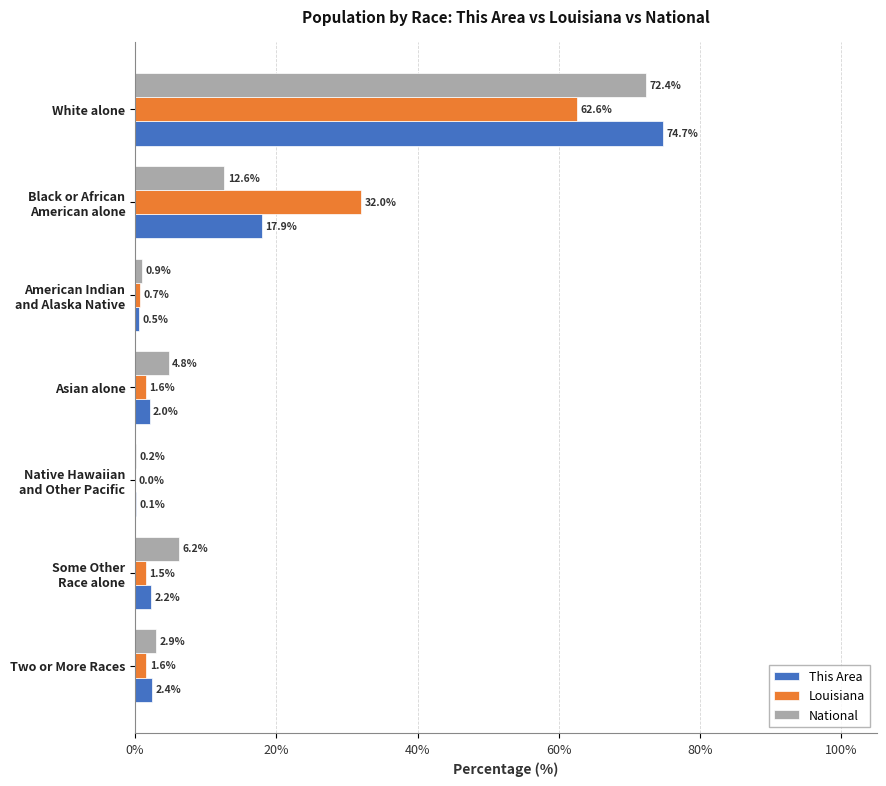

At which category is the sum across all series the highest?

White alone